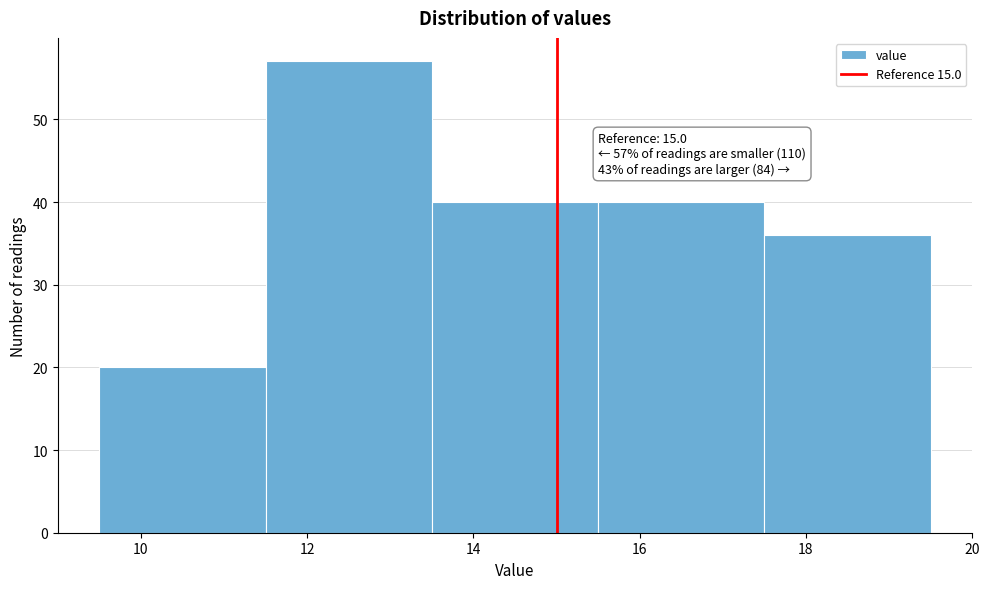

Which range on the x-axis has the tallest bar?

11.5 to 13.5